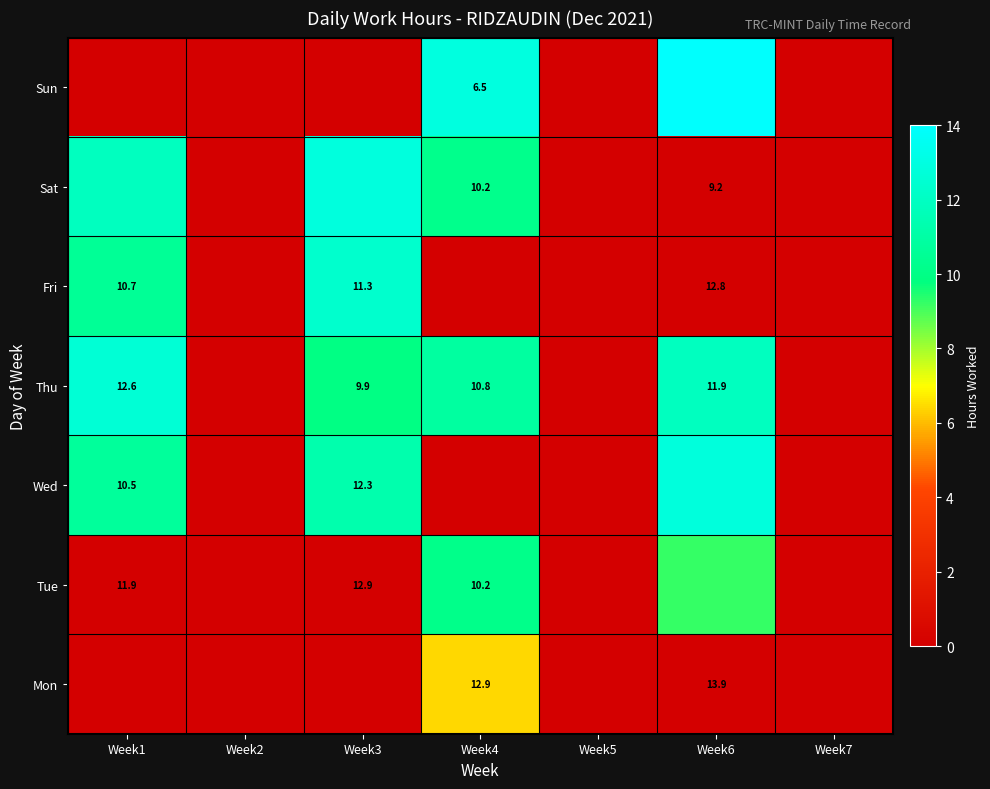

True or false: Sun has a value of 13.9 at Week6.

True